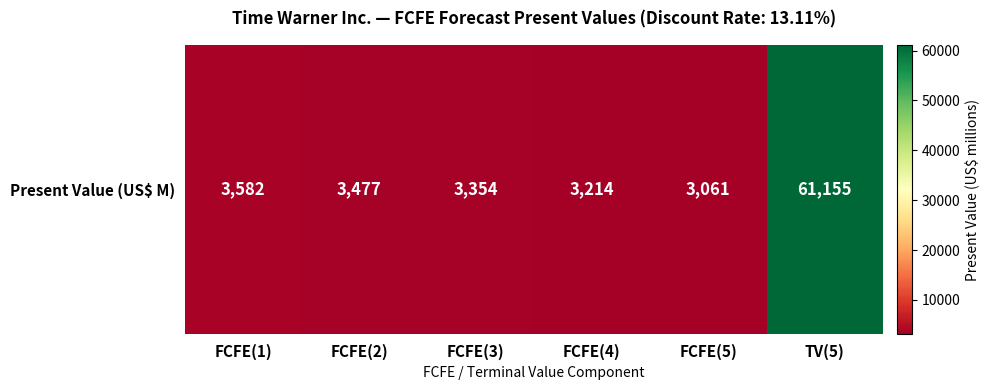

True or false: the data shows 3354 at FCFE(3).

True